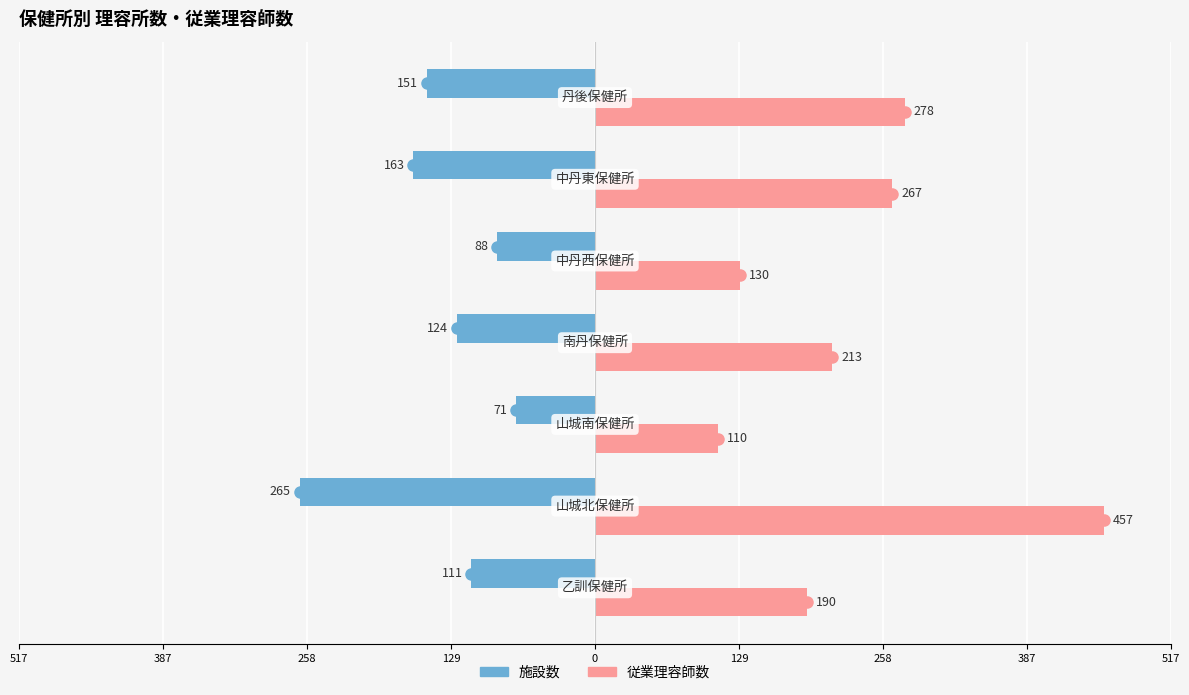

What are all the series names shown in the legend?

施設数, 従業理容師数